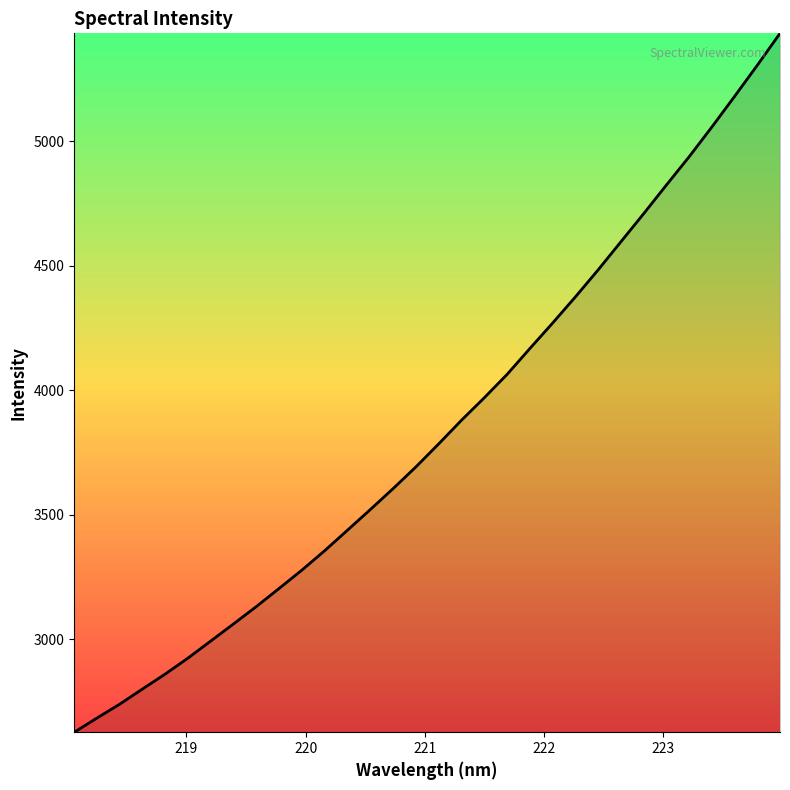

What is the greatest value displayed?

5433.4